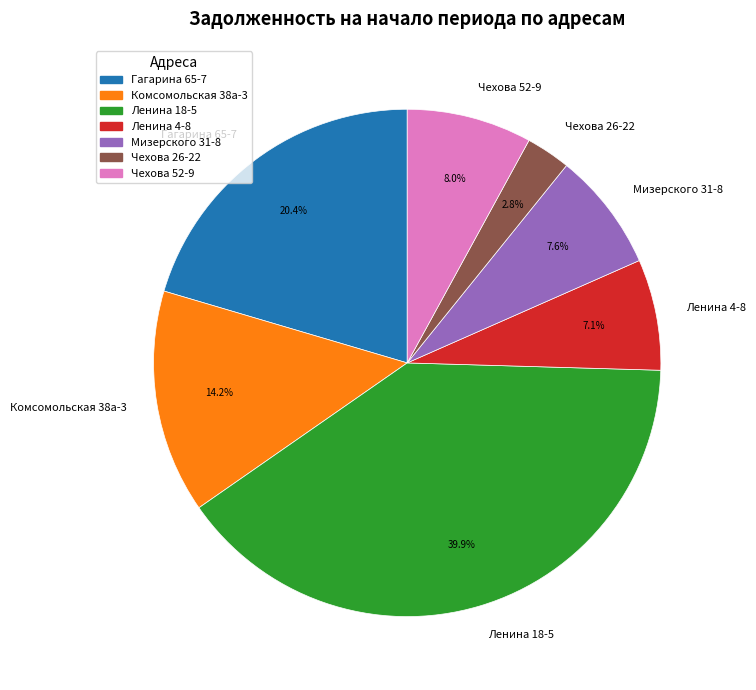

Between Мизерского 31-8 and Ленина 4-8, which is larger?

Мизерского 31-8